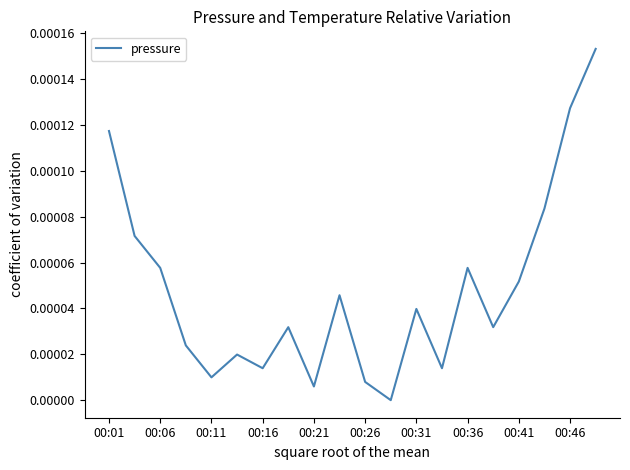

Between 00:26 and 00:01, which is larger?

00:01